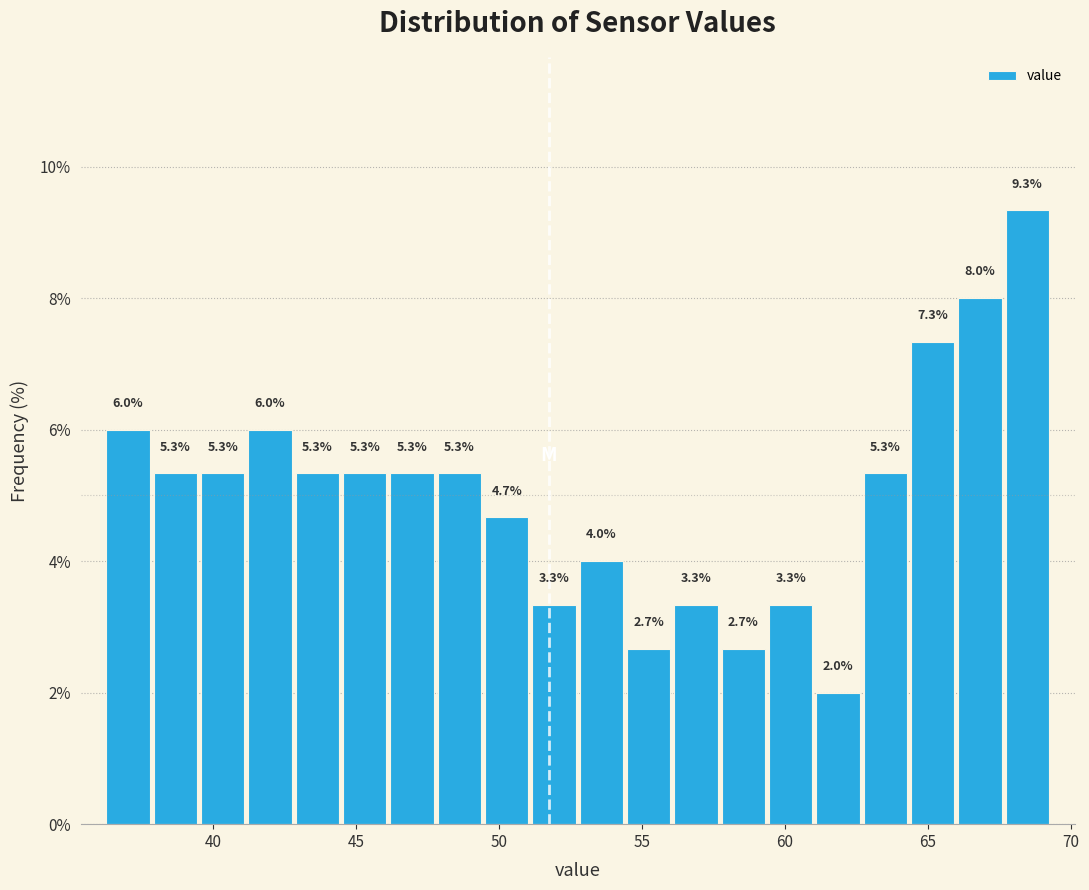

Read against the x-axis, roughly where is the centre of the tallest bar?

68.5